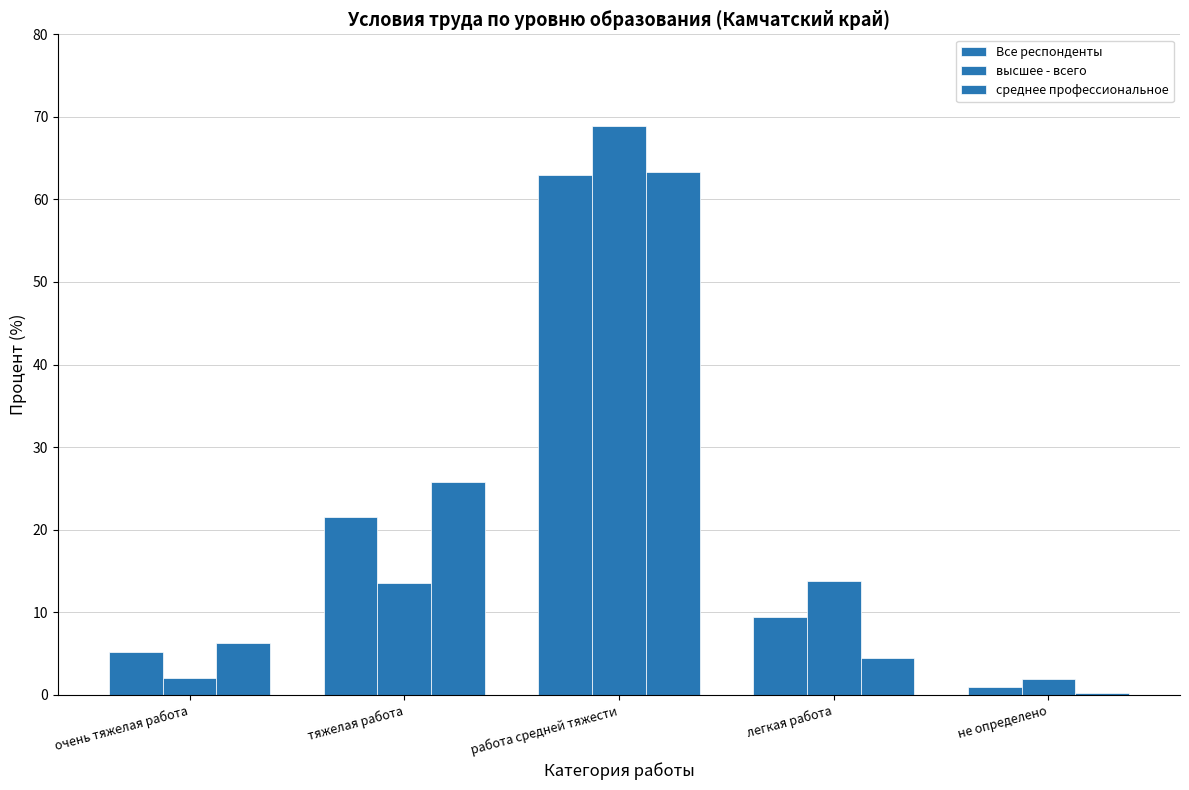

Reading right to left, list all the values displayed in this chart.

Все респонденты: не определено=0.9	легкая работа=9.4	работа средней тяжести=62.9	тяжелая работа=21.6	очень тяжелая работа=5.2
высшее - всего: не определено=1.8	легкая работа=13.7	работа средней тяжести=68.9	тяжелая работа=13.5	очень тяжелая работа=2.1
среднее профессиональное: не определено=0.2	легкая работа=4.4	работа средней тяжести=63.4	тяжелая работа=25.7	очень тяжелая работа=6.2